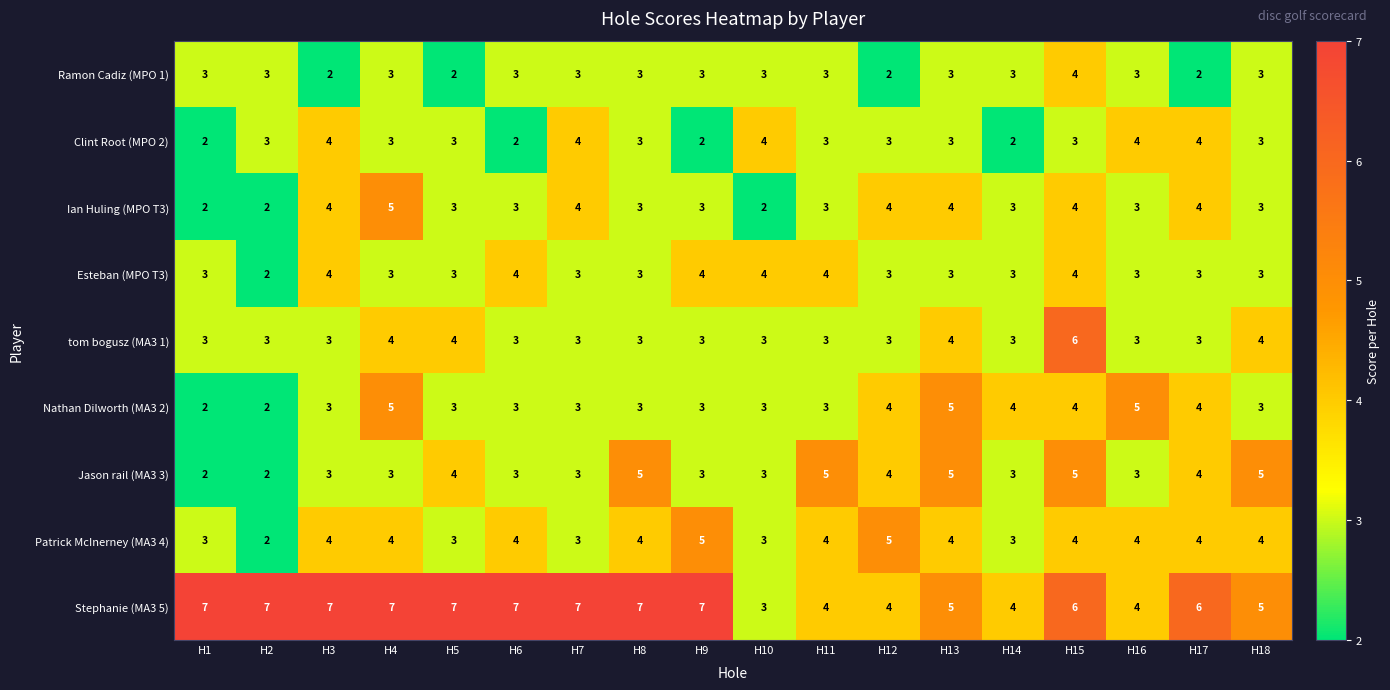

Is it true that Jason rail (MA3 3) equals 2 at H7?

False